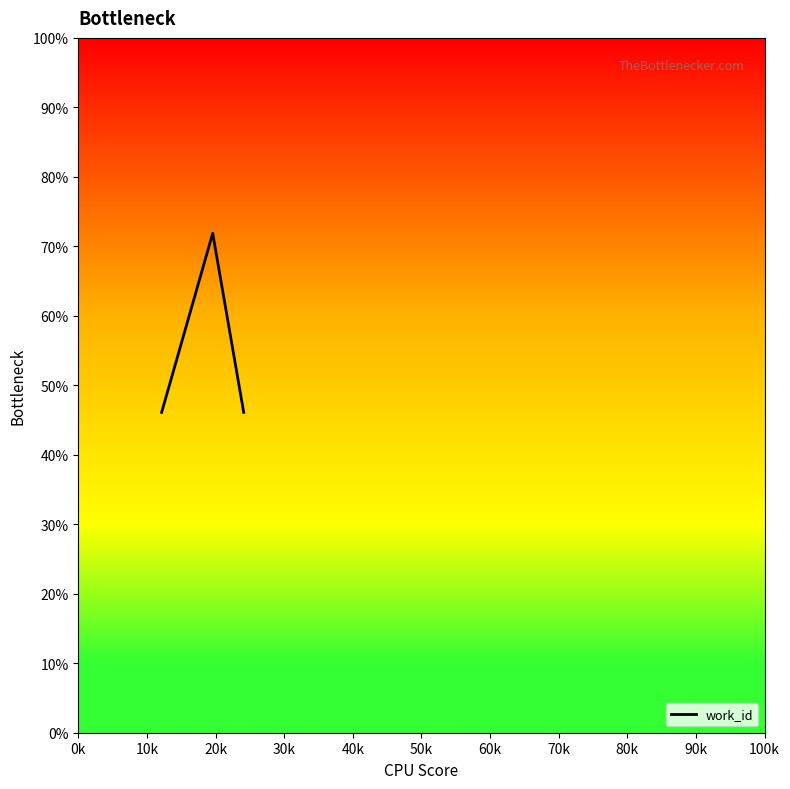

What is the sum of all values?

164.1